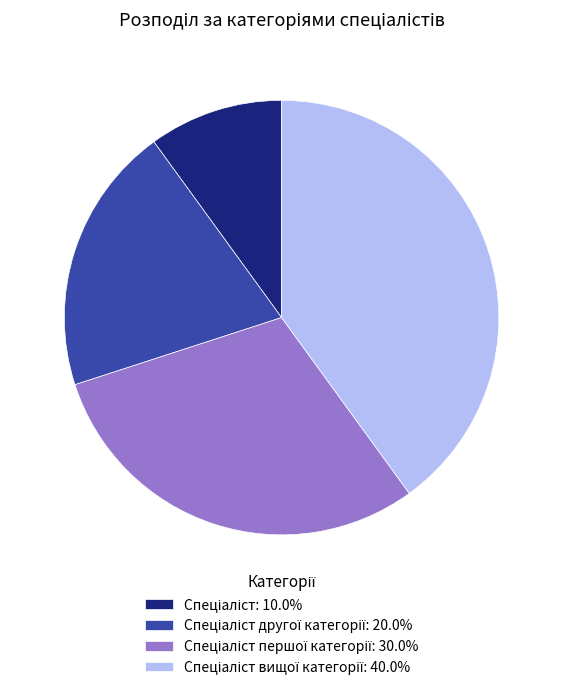

Is there any slice that represents more than half of the pie?

No